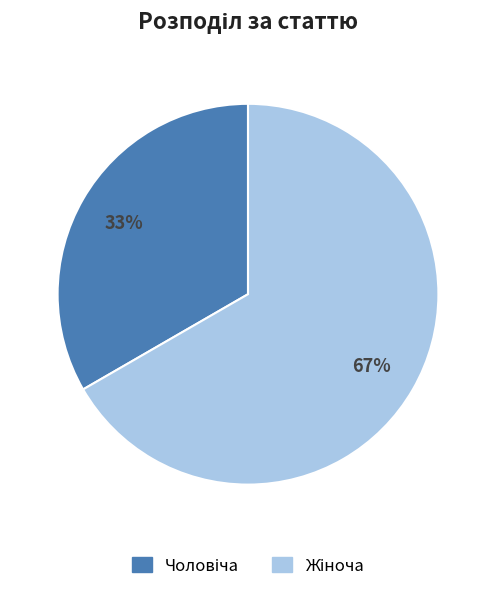

Is there a majority slice in this chart?

Yes